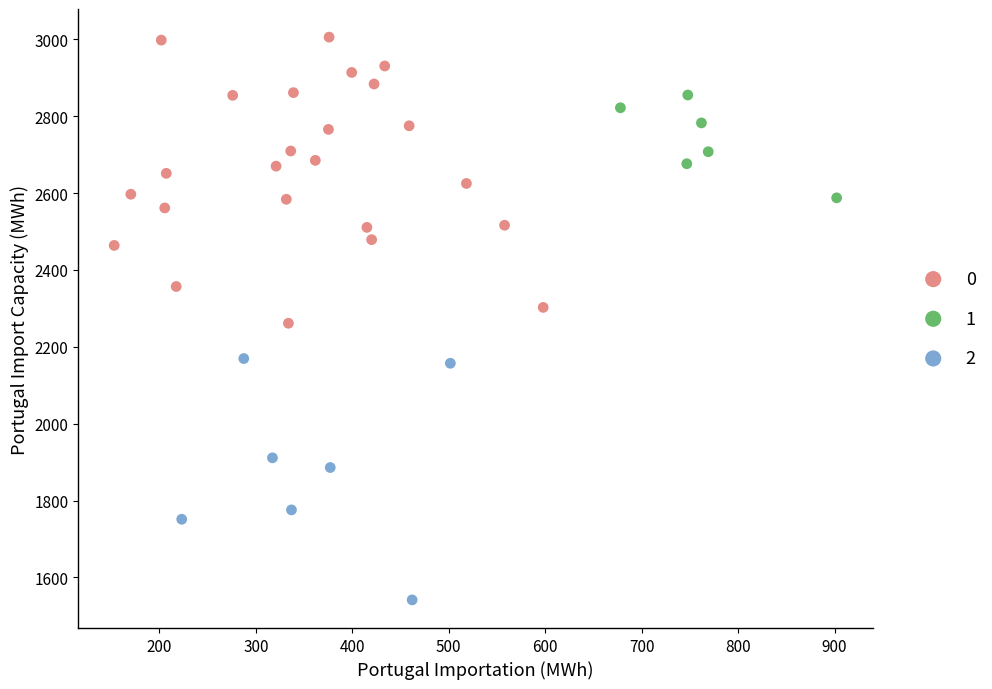

What are all the series names shown in the legend?

0, 1, 2